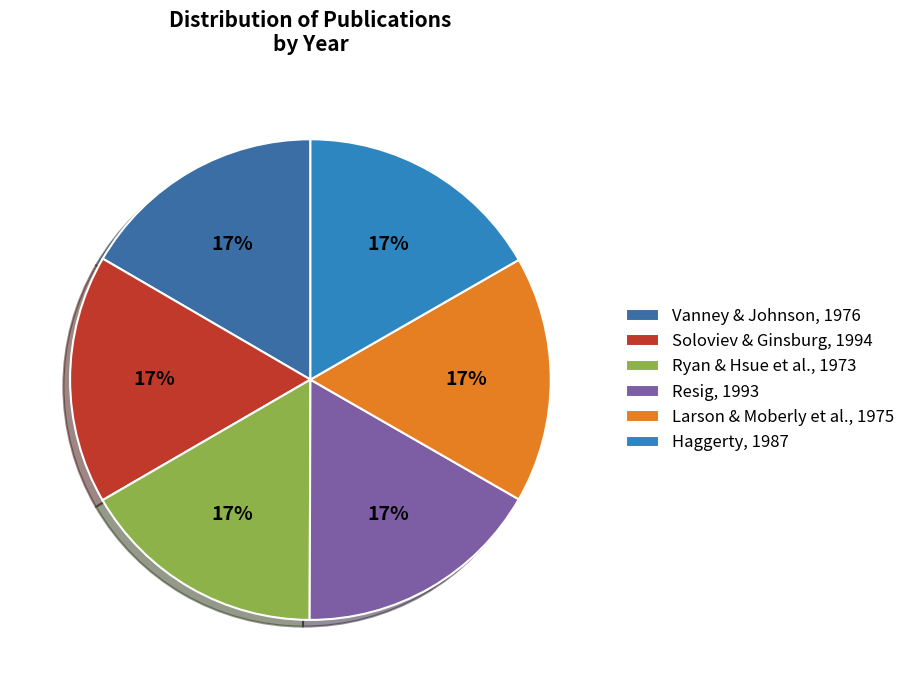

Count the number of slices in the pie.

6